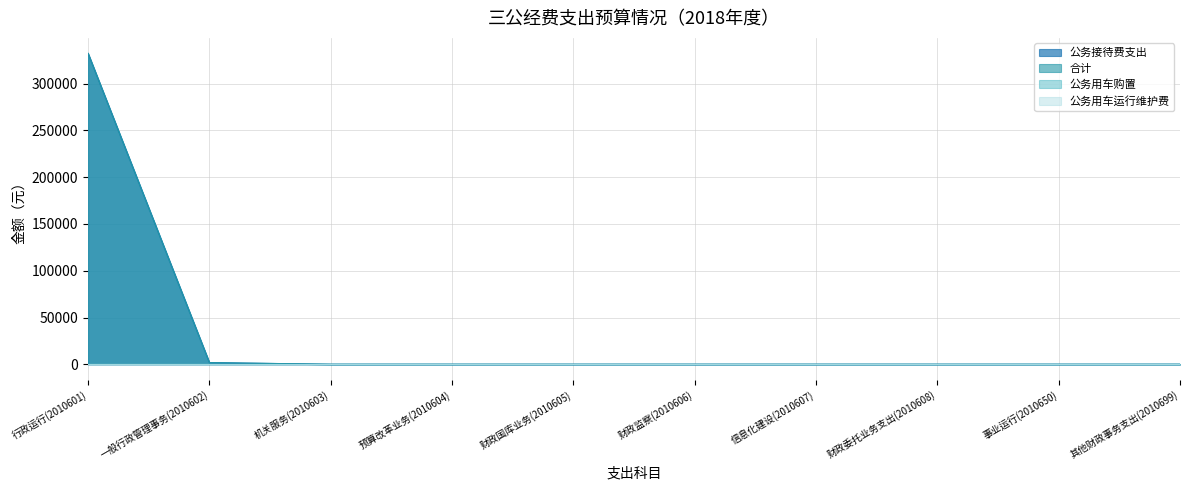

At how many categories does at least one series exceed 287644?

1